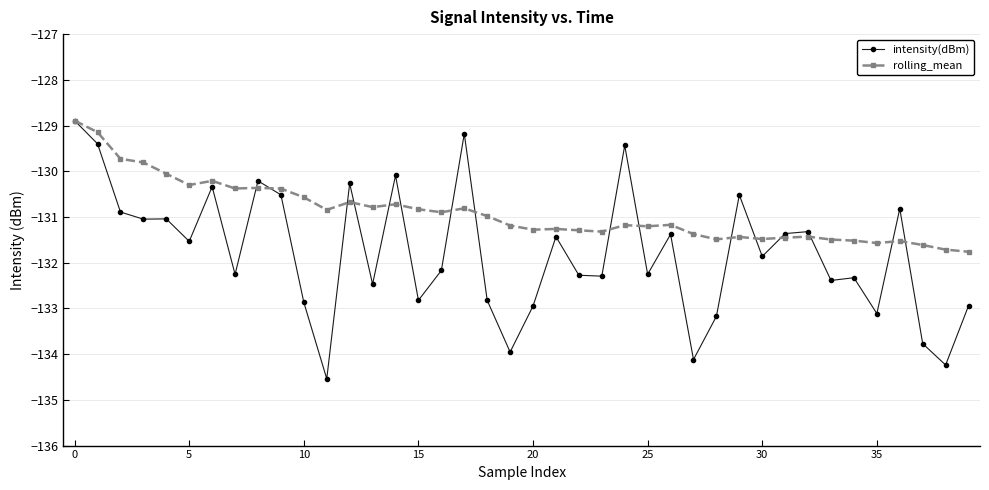

Which series has the widest spread of values?

intensity(dBm)